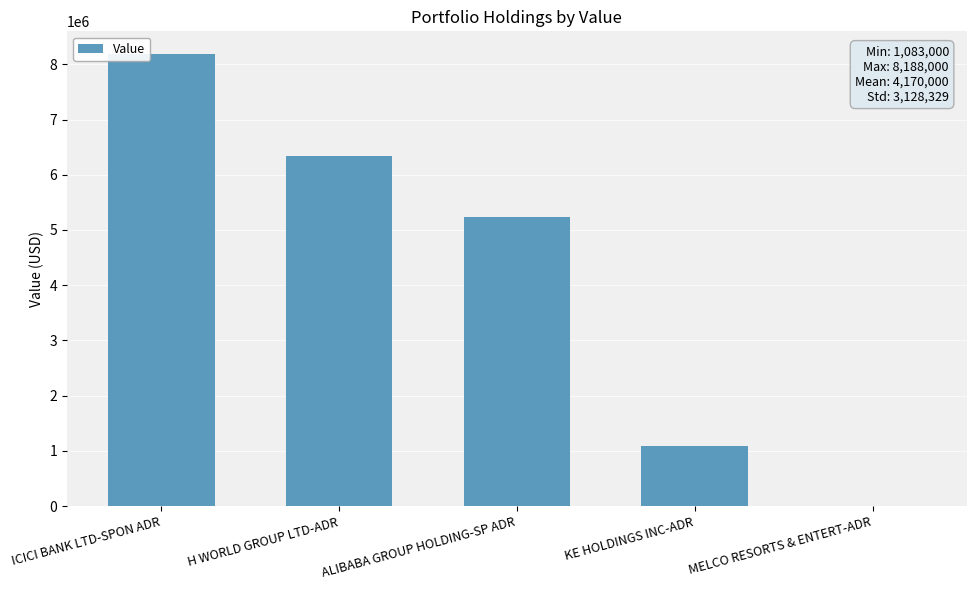

How many positive values are there?

4